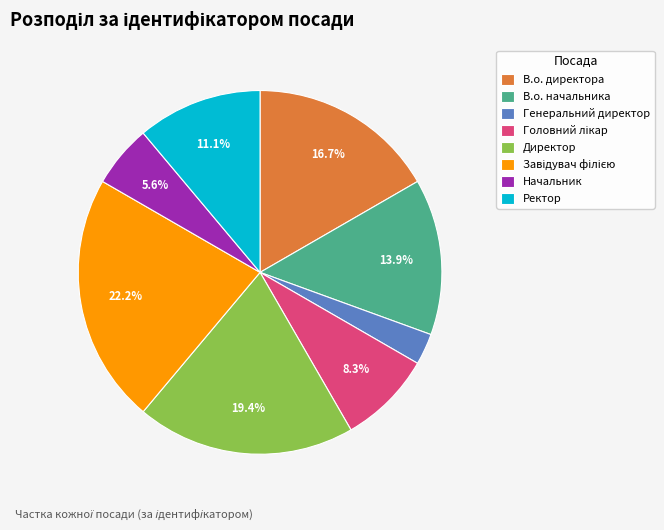

Count the number of slices in the pie.

8